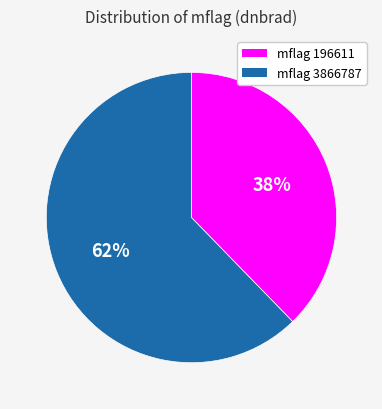

Does any single category account for the majority?

Yes